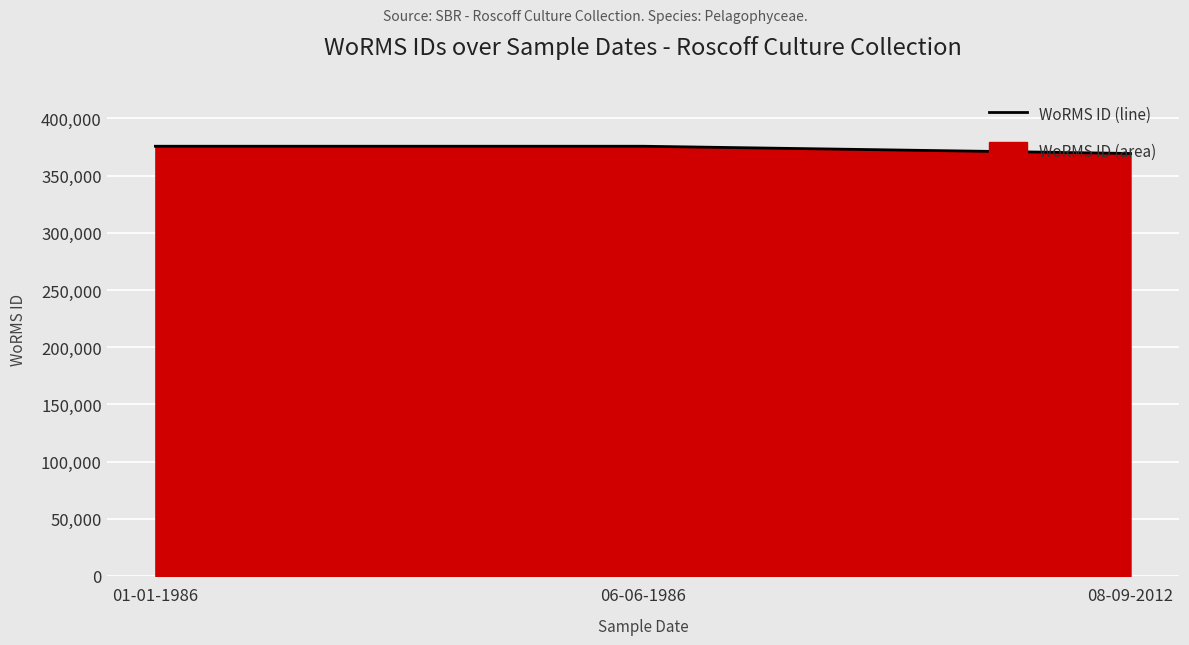

Reading left to right, what are all the values shown in this chart?

375699	375699	369377